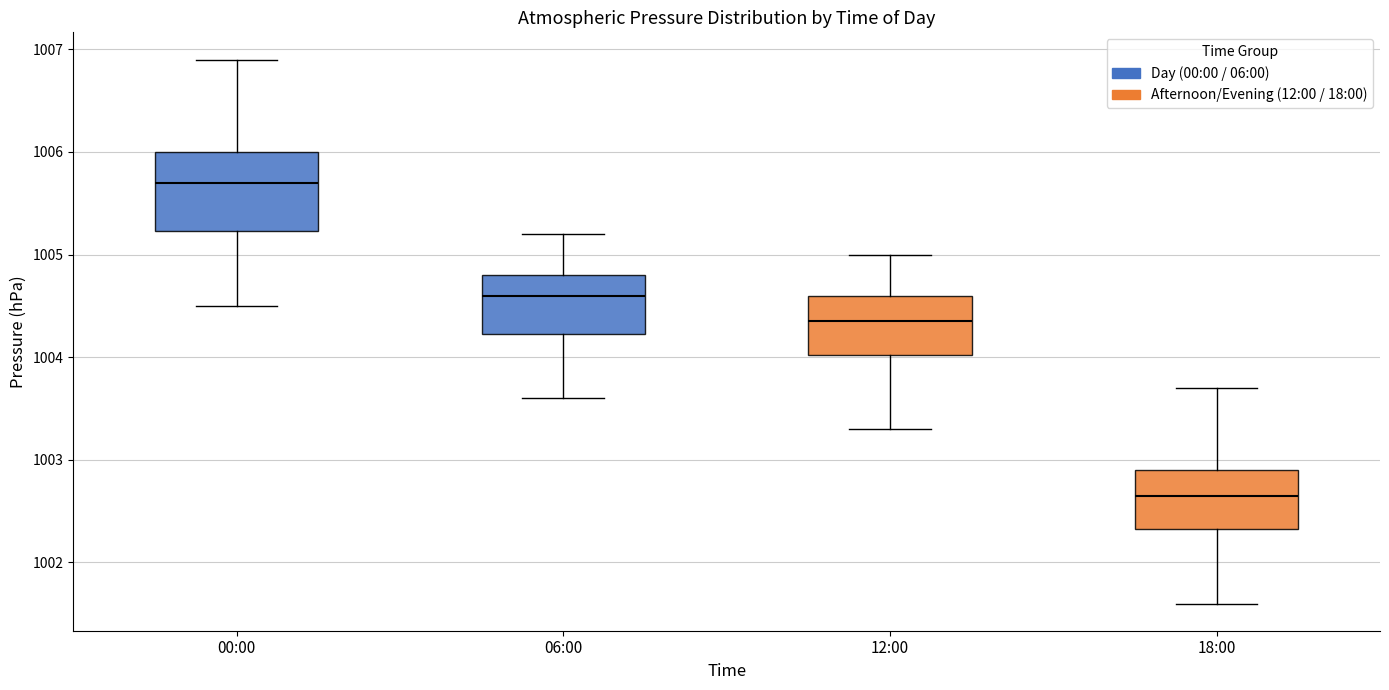

Which box has the lowest median line?

18:00